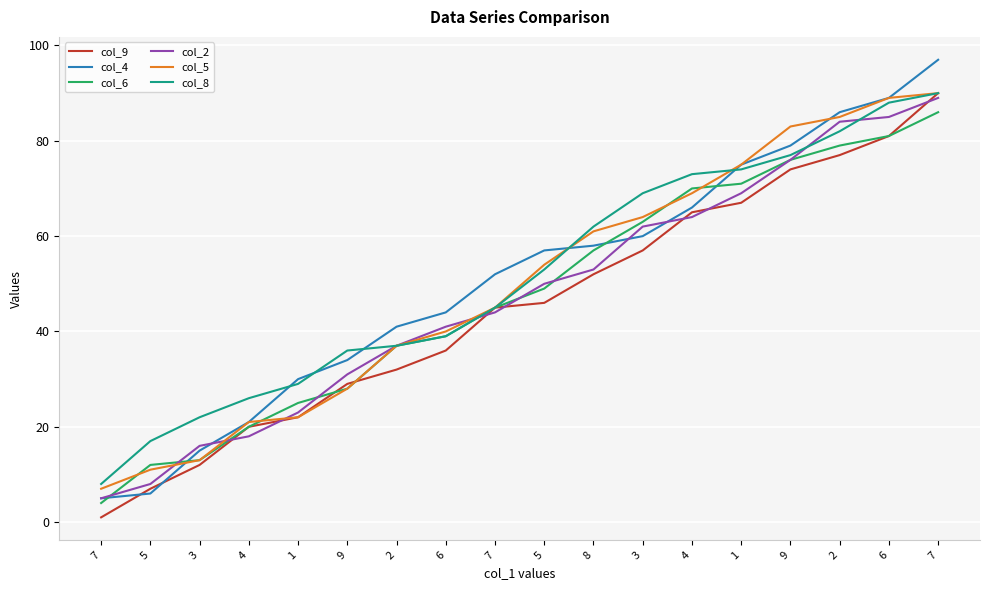

Which category has the highest value in the col_2 series?

7